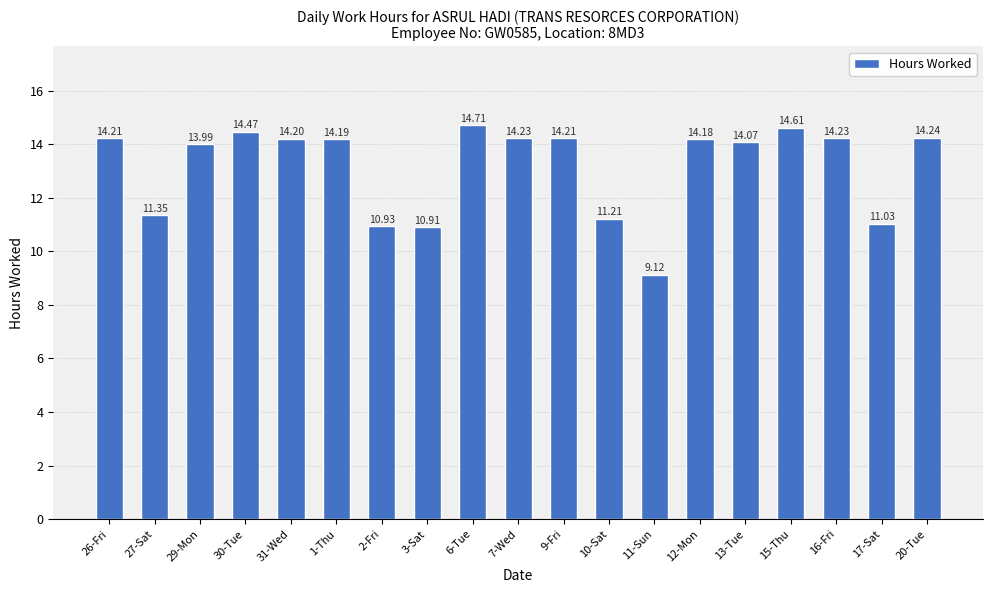

What is the ratio of the value at 31-Wed to the value at 11-Sun?

1.6